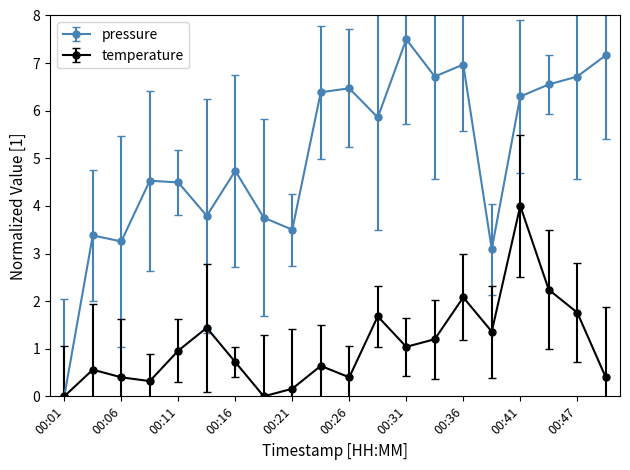

Which series has the largest total across all categories?

pressure